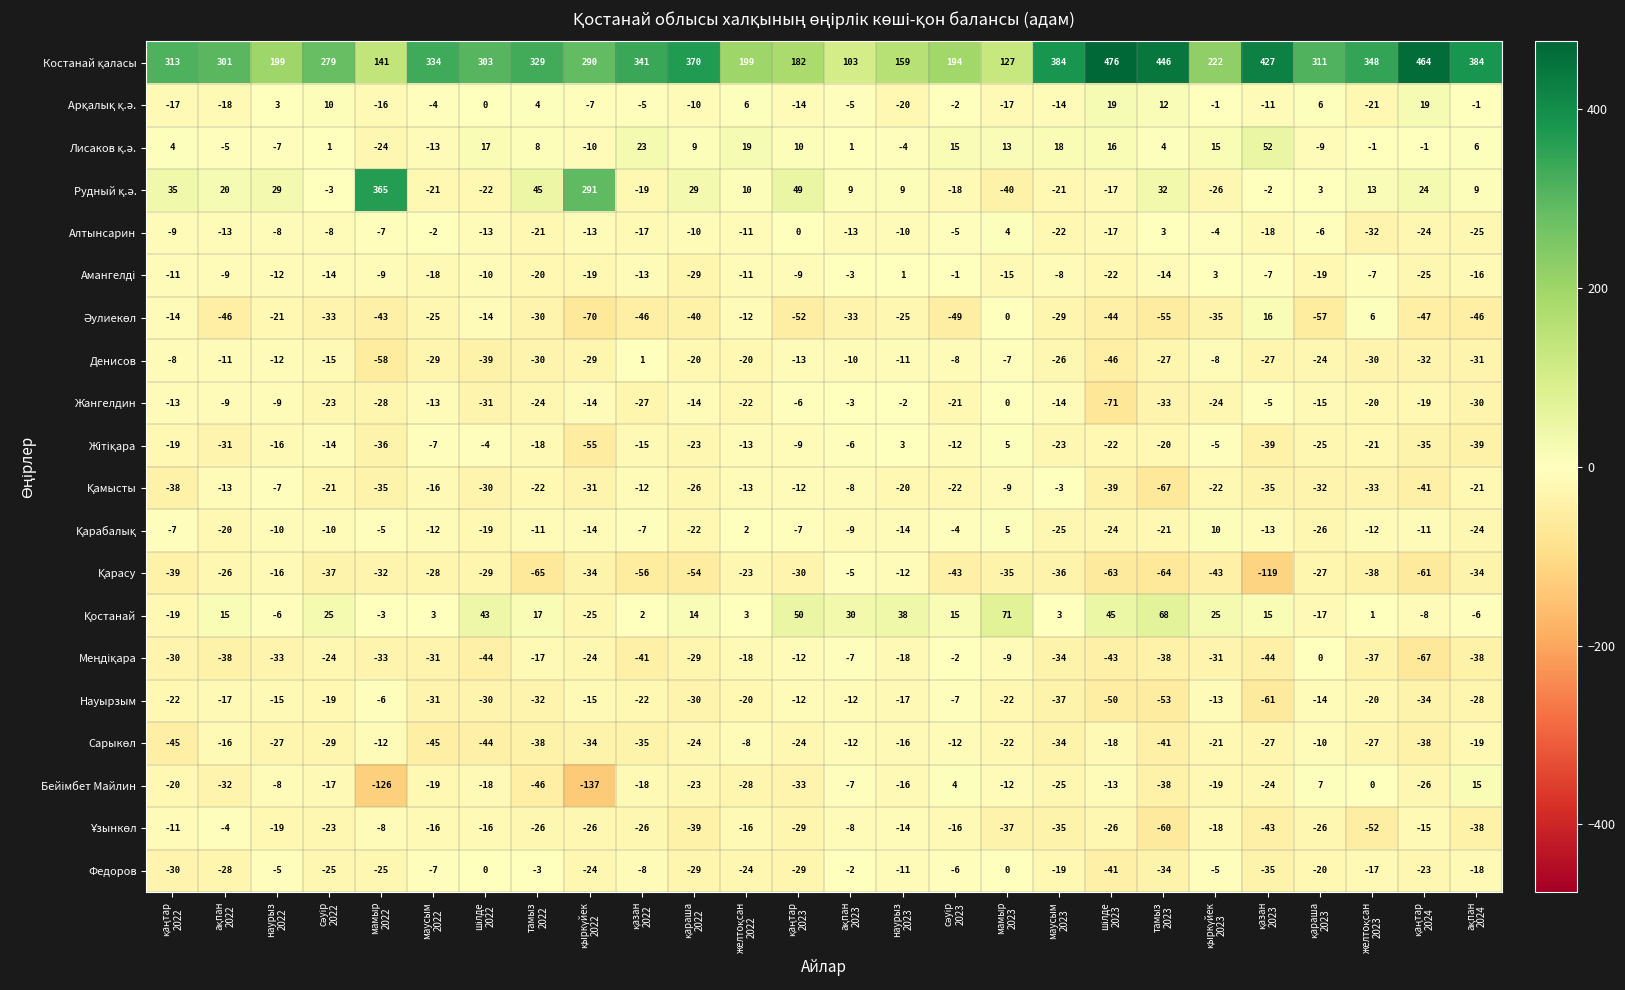

What is the maximum value shown in the chart?

476